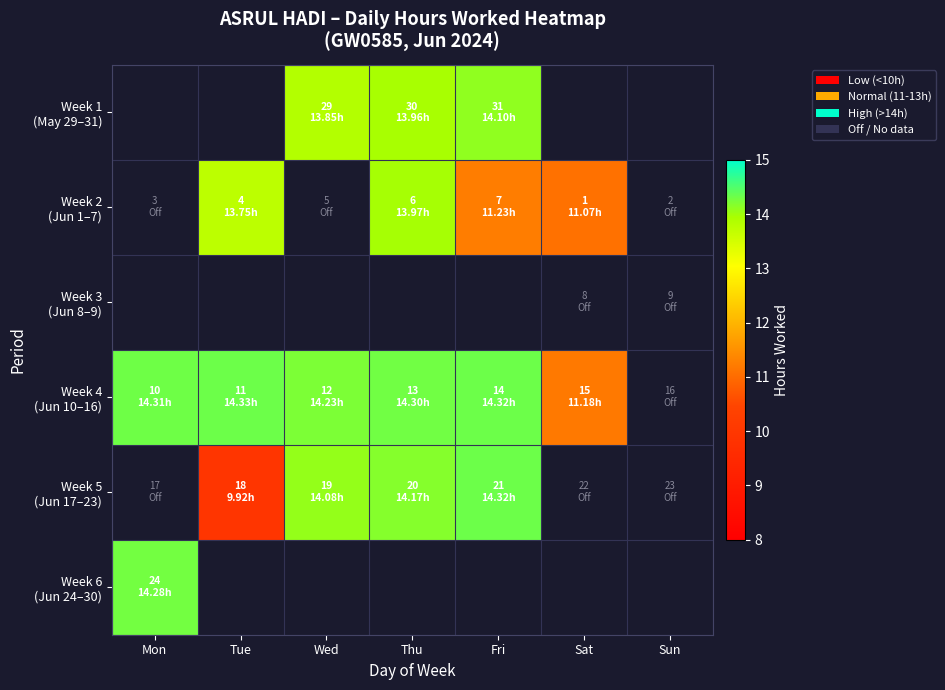

How many series are shown in this chart?

6